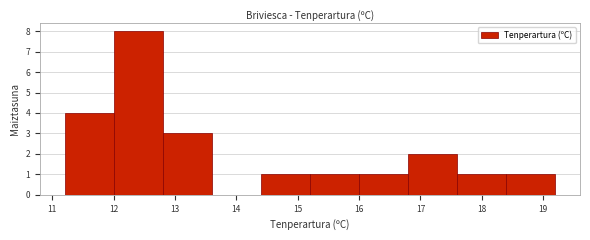

How tall is the bar that spans 17.6 to 18.4 on the x-axis? The values are not printed on the chart, so give them approximately, as read against the axis.

1